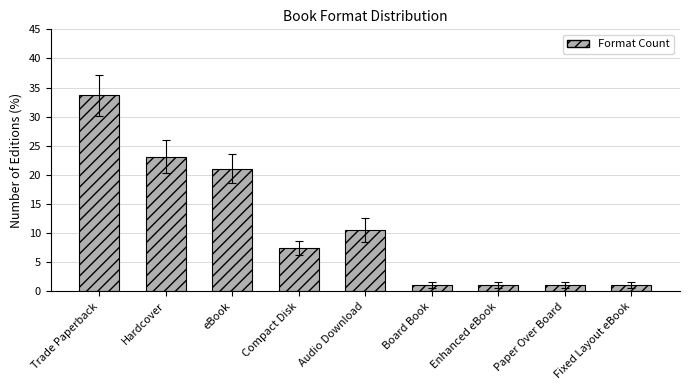

What is the difference between the second highest and minimum values?

22.1